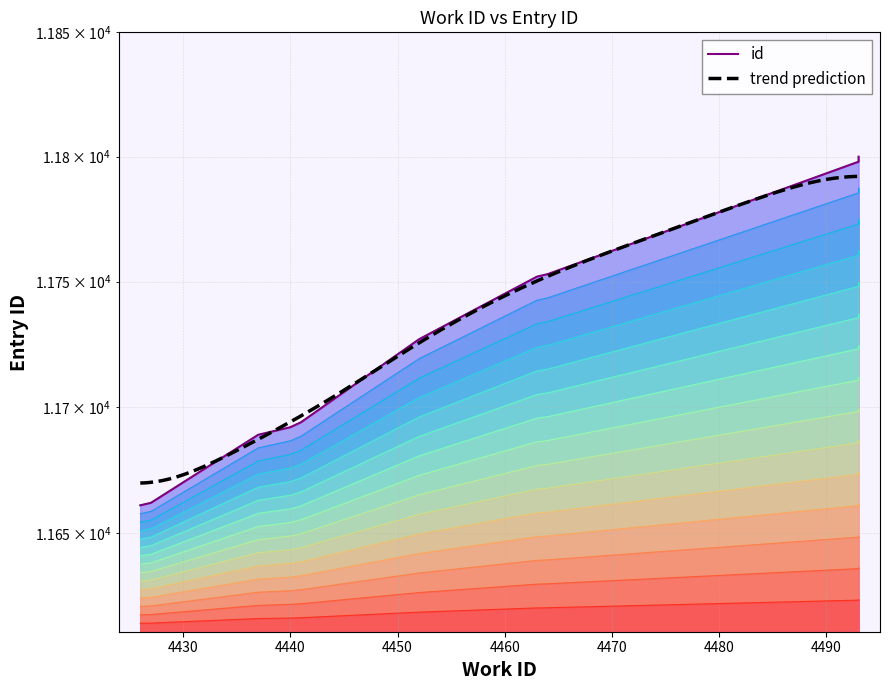

What is the value of the 10th point from the left?

11760.6